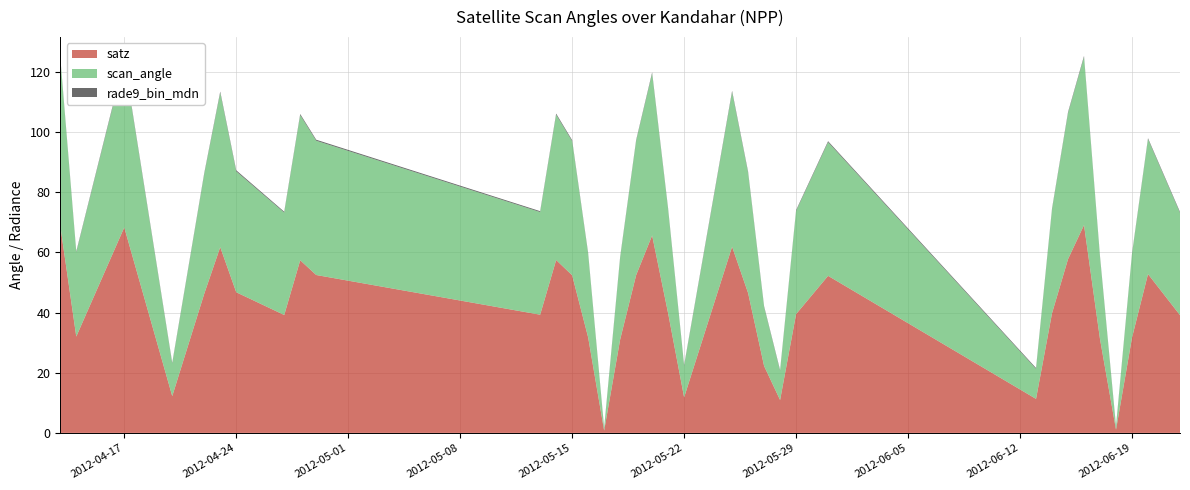

Reading right to left, list all the values displayed in this chart.

satz: 39.1	52.8	31.7	1.1	31.1	69.1	57.8	39.8	11.3	52.2	39.5	10.9	22.2	46.5	61.9	11.8	39.8	65.6	52.4	31.0	0.8	31.8	52.4	57.5	39.3	52.5	57.4	39.2	46.8	61.7	46.2	12.2	68.3	32.0	68.8
scan_angle: 34.0	44.8	27.7	0.9	27.3	55.8	48.5	34.5	10.0	44.4	34.3	9.7	19.6	40.0	51.4	10.5	34.5	53.8	44.6	27.2	0.7	27.8	44.5	48.3	34.1	44.6	48.2	34.0	40.2	51.3	39.8	10.8	55.4	28.0	55.7
rade9_bin_mdn: 0.3	0.3	0.3	0.3	0.3	0.4	0.4	0.3	0.3	0.3	0.3	0.3	0.3	0.4	0.4	0.3	0.3	0.4	0.3	0.3	0.3	0.3	0.3	0.4	0.3	0.3	0.4	0.3	0.4	0.4	0.3	0.3	0.4	0.3	0.4